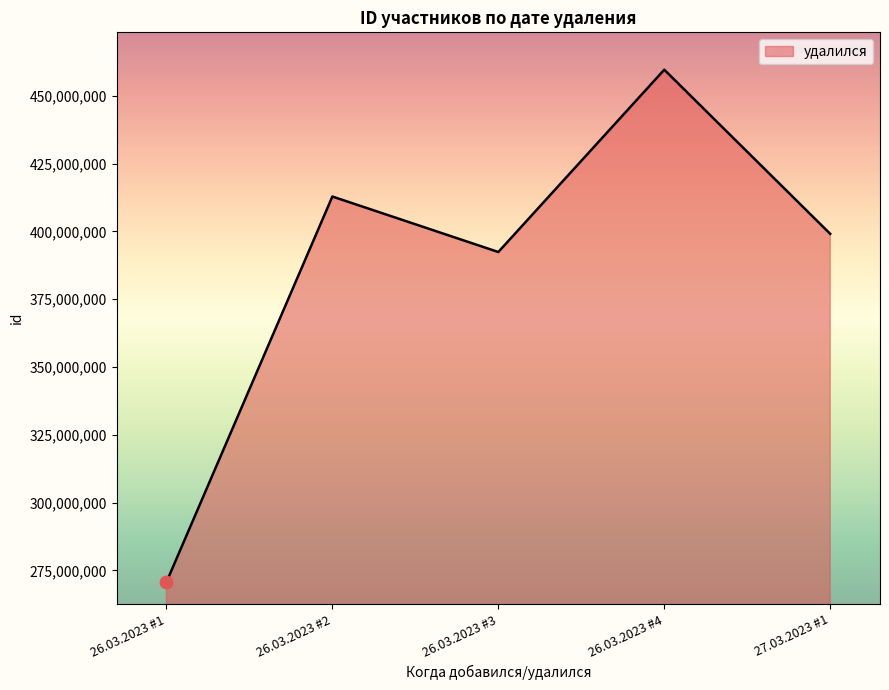

Between 26.03.2023 #4 and 26.03.2023 #1, which is larger?

26.03.2023 #4